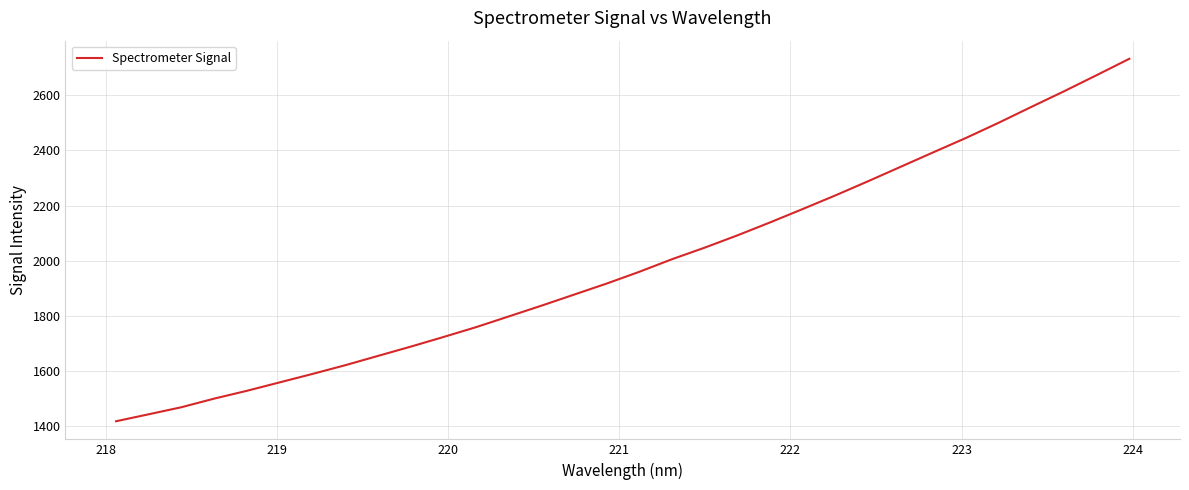

What is the smallest value displayed?

1416.4